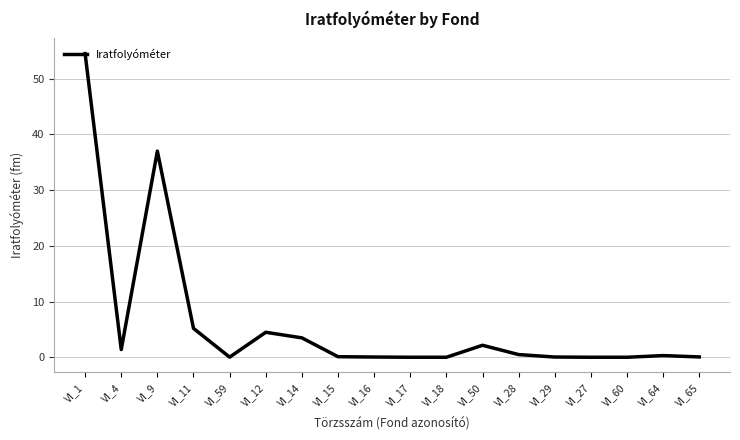

Where is the data nearest to the value 27?

VI_9